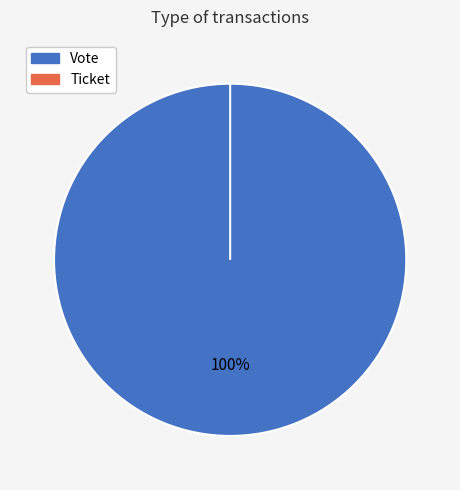

To the nearest percent, what is the combined percentage of Ticket and Vote?

100%